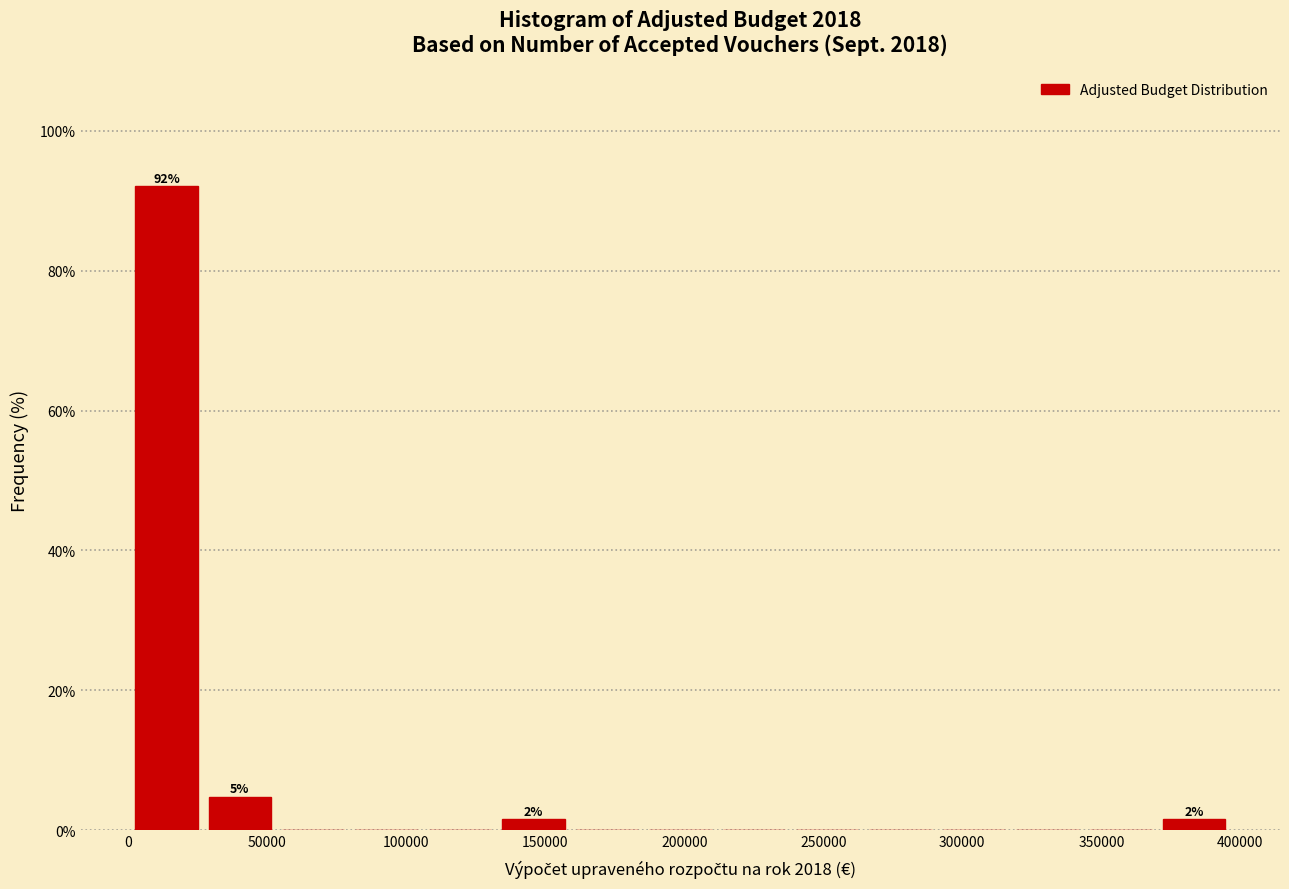

Over which range of the x-axis is the bar tallest?

0 to 25000